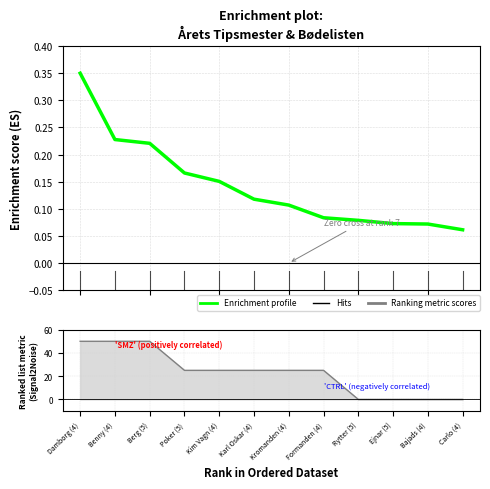

Reading left to right, list all the values displayed in this chart.

0.3	0.2	0.2	0.2	0.2	0.1	0.1	0.1	0.1	0.1	0.1	0.1